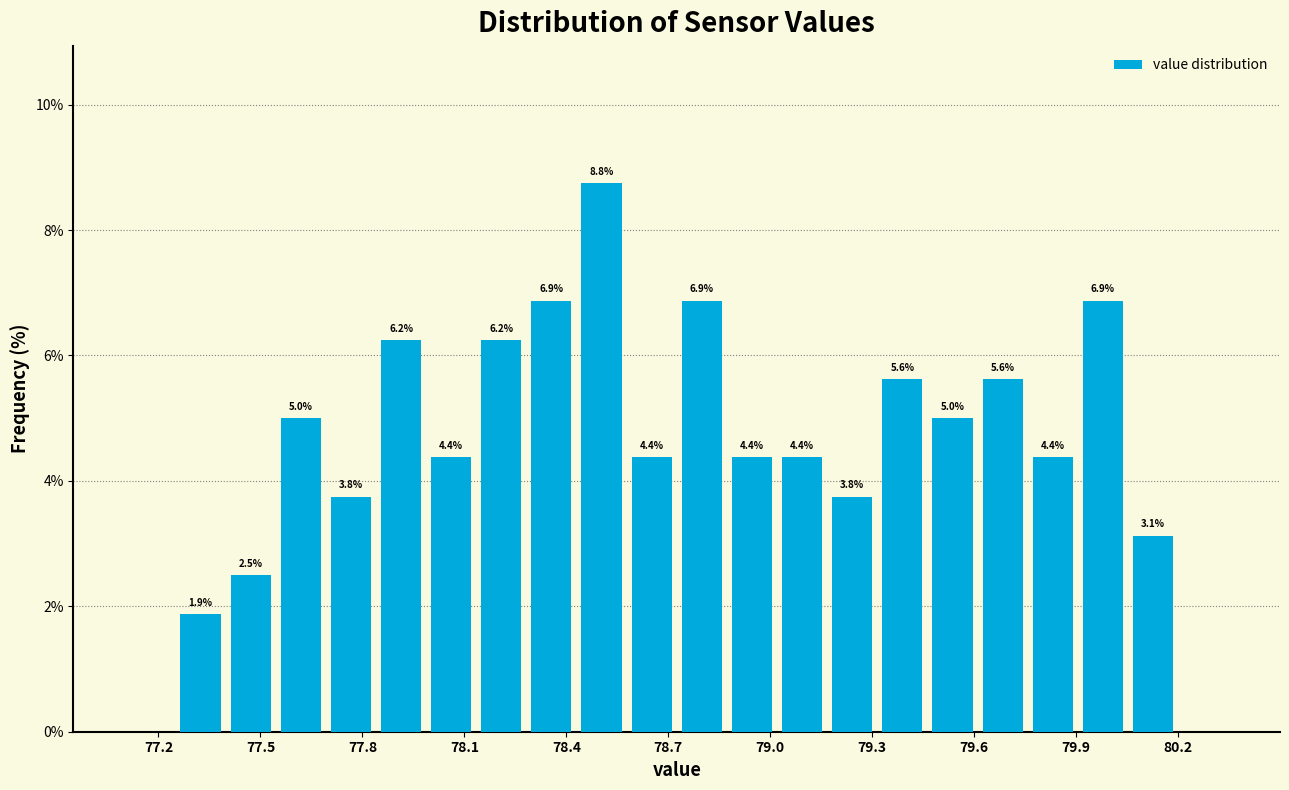

Read against the x-axis, roughly where is the centre of the tallest bar?

78.50